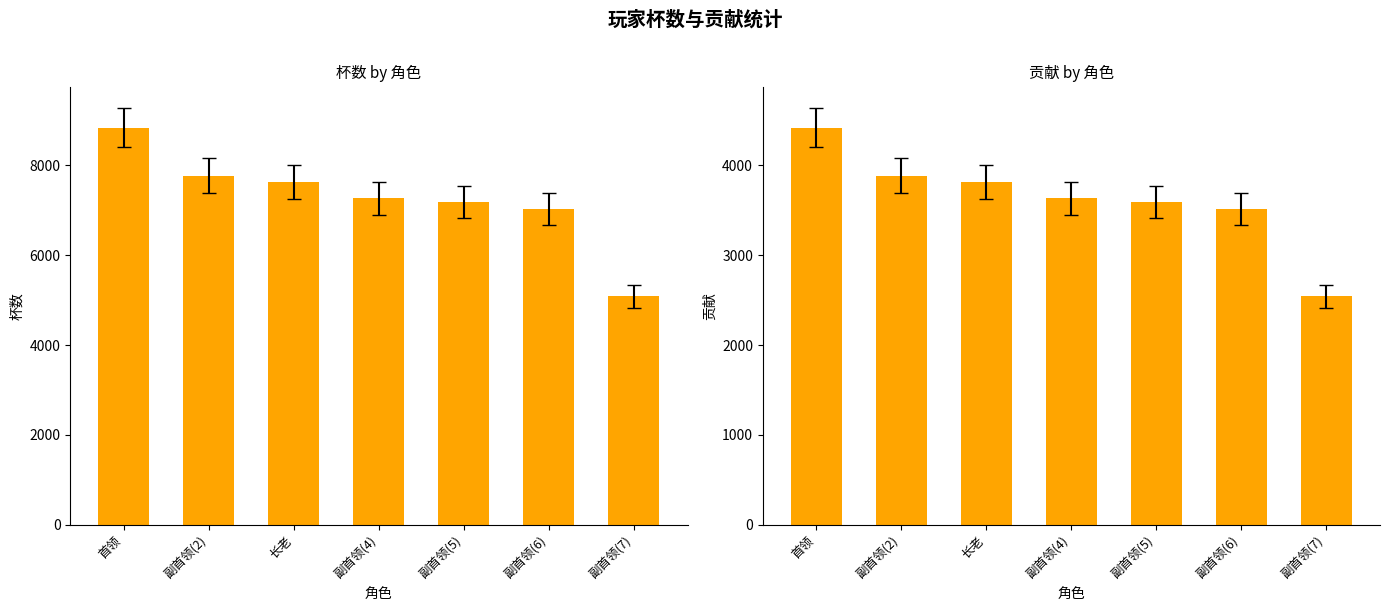

What is the maximum value for 杯数?

8836